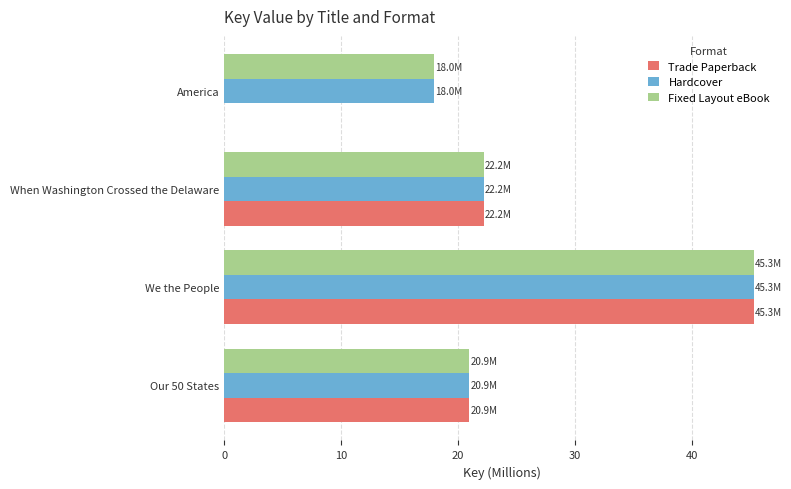

Read the Fixed Layout eBook value at America.

18.0